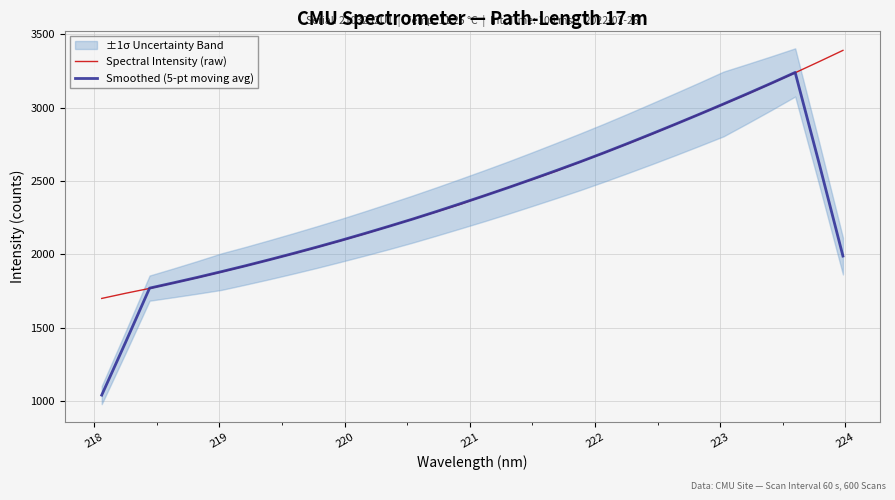

Count the number of categories in the chart.

32